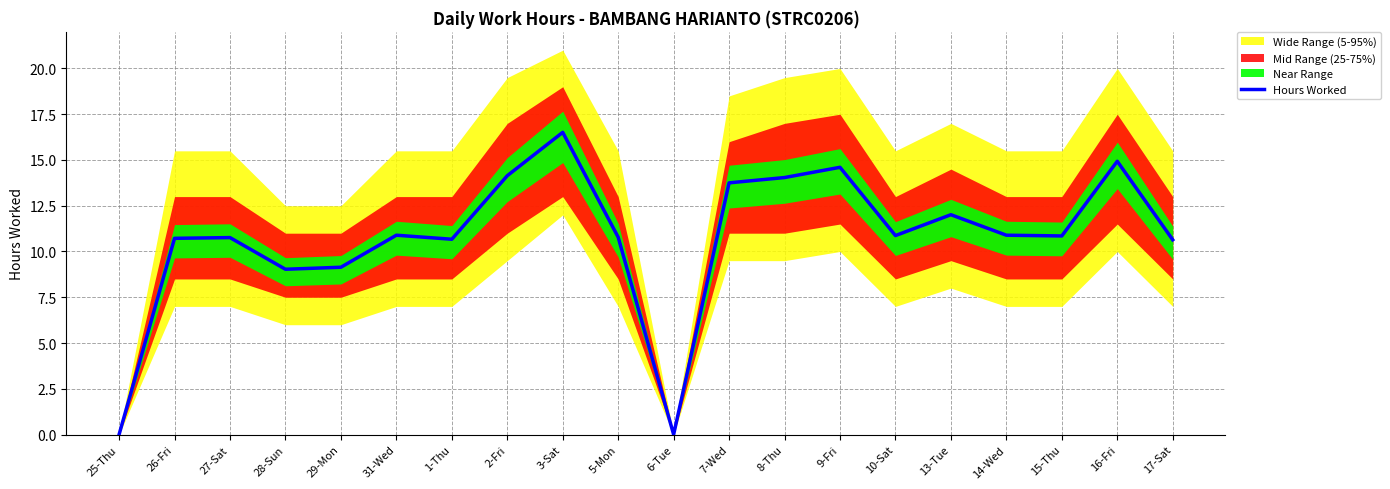

Reading left to right, list all the values displayed in this chart.

25-Thu=0.0	26-Fri=10.7	27-Sat=10.8	28-Sun=9.0	29-Mon=9.1	31-Wed=10.9	1-Thu=10.7	2-Fri=14.1	3-Sat=16.5	5-Mon=10.8	6-Tue=0.0	7-Wed=13.8	8-Thu=14.0	9-Fri=14.6	10-Sat=10.9	13-Tue=12.0	14-Wed=10.9	15-Thu=10.8	16-Fri=14.9	17-Sat=10.6